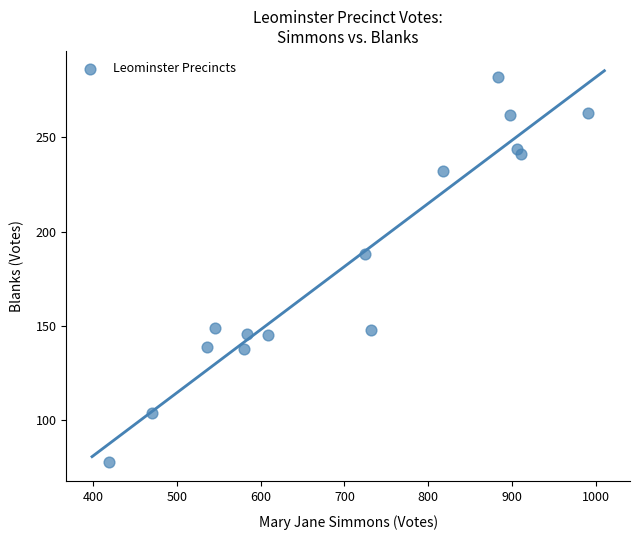

What is the range of Y values (max minus min)?

204